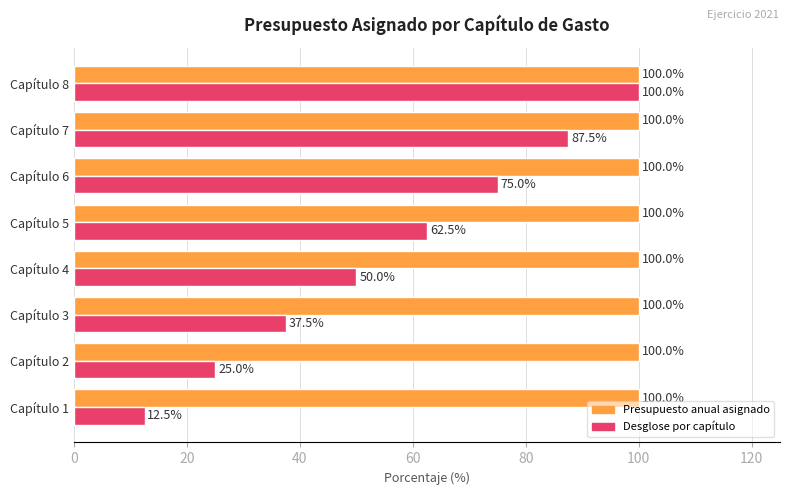

List the series in order of their overall mean, highest first.

Presupuesto anual asignado, Desglose por capítulo